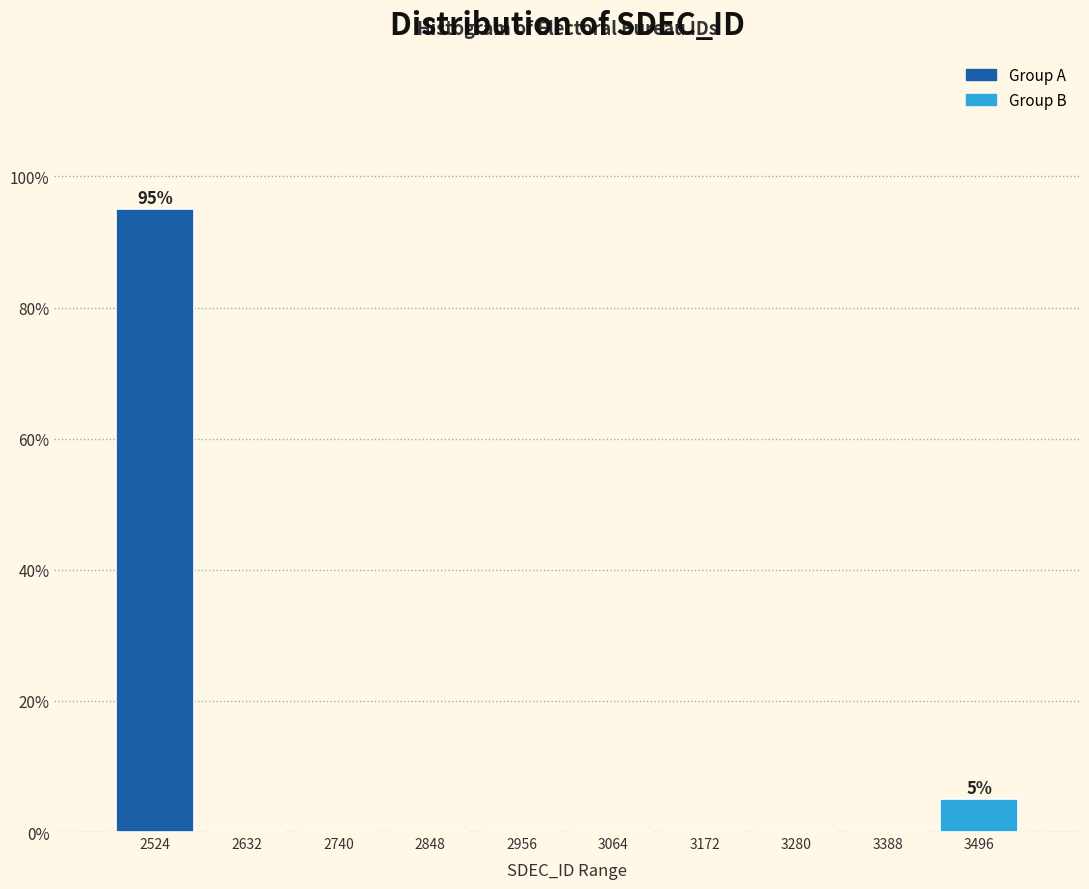

Which range on the x-axis has the tallest bar?

2470 to 2578